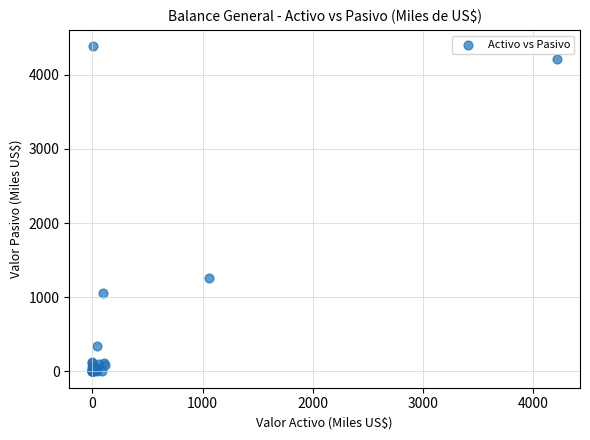

What Y value in the scatter plot is closest to 2191?

1257.5